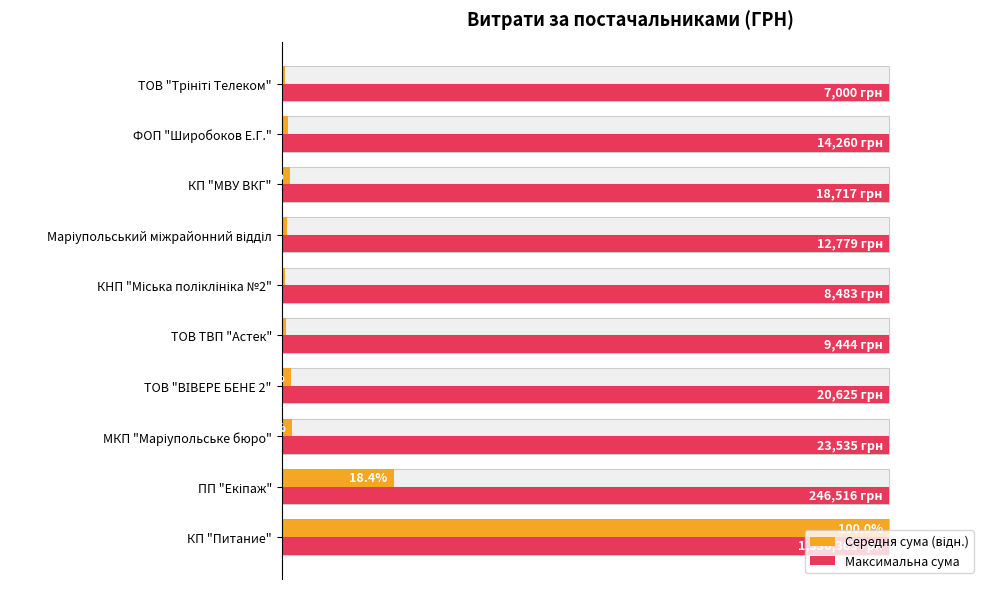

The Максимальна сума series shows 0.5 at 0.8. True or false?

False